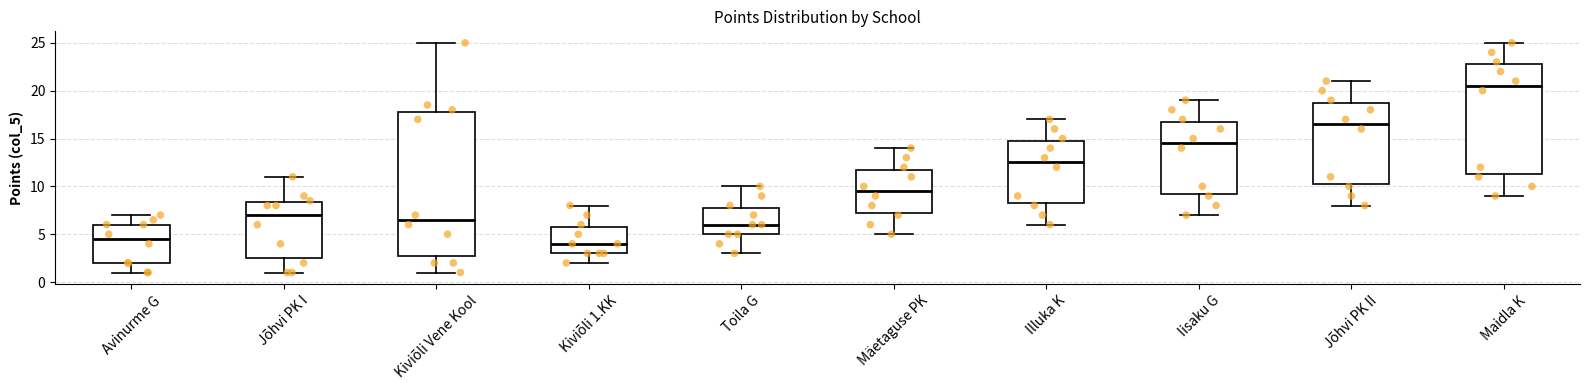

Where is the upper edge of the box for Toila G on the y-axis? The values are not printed on the chart, so give them approximately, as read against the axis.

8.0